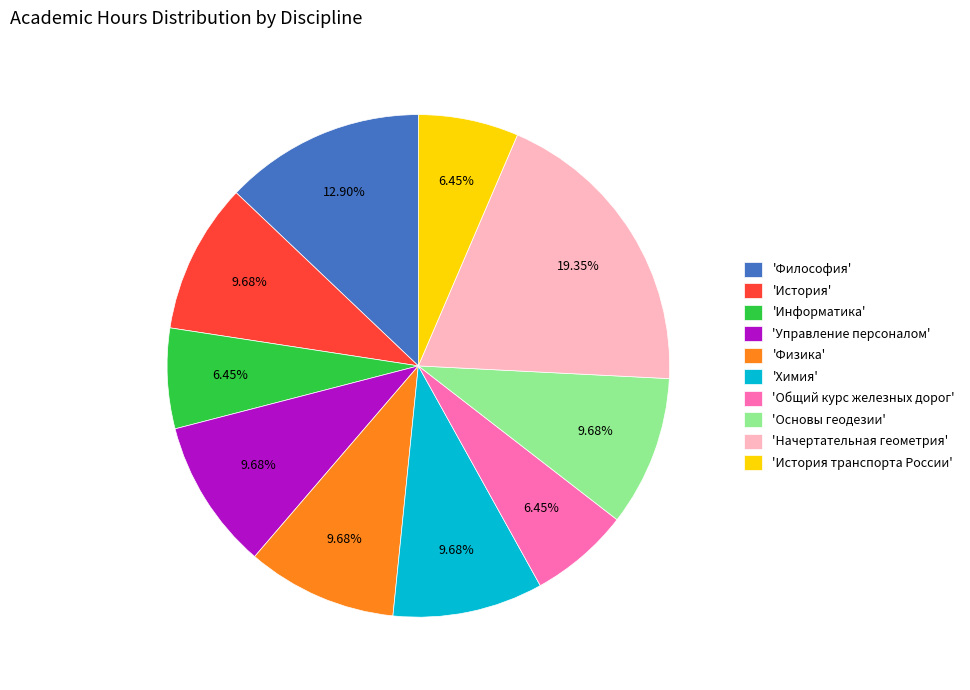

Is the sum of 'Управление персоналом' and 'Физика' greater than half?

No